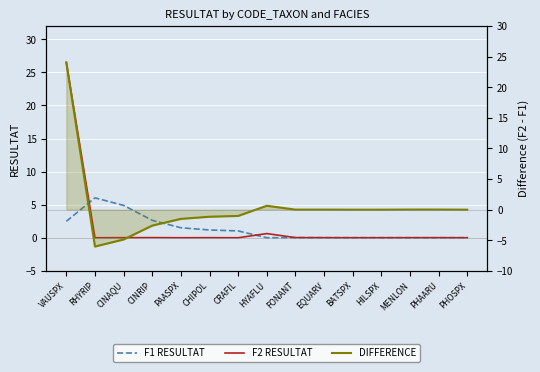

What are all the series names shown in the legend?

F1 RESULTAT, F2 RESULTAT, DIFFERENCE